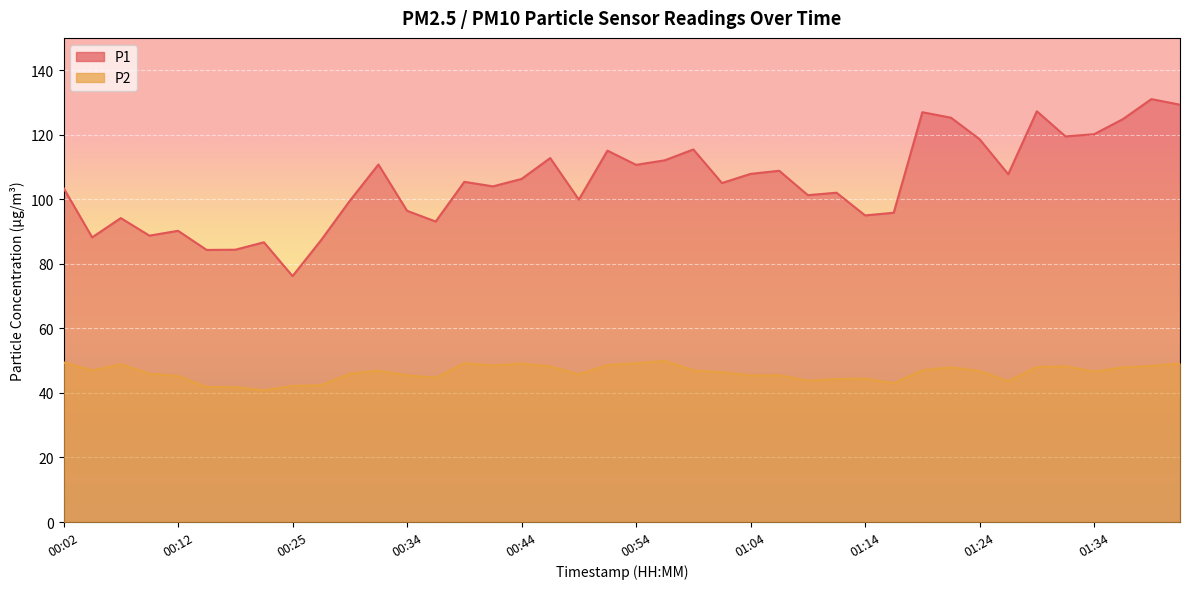

True or false: P2 and P1 cross at least once.

False